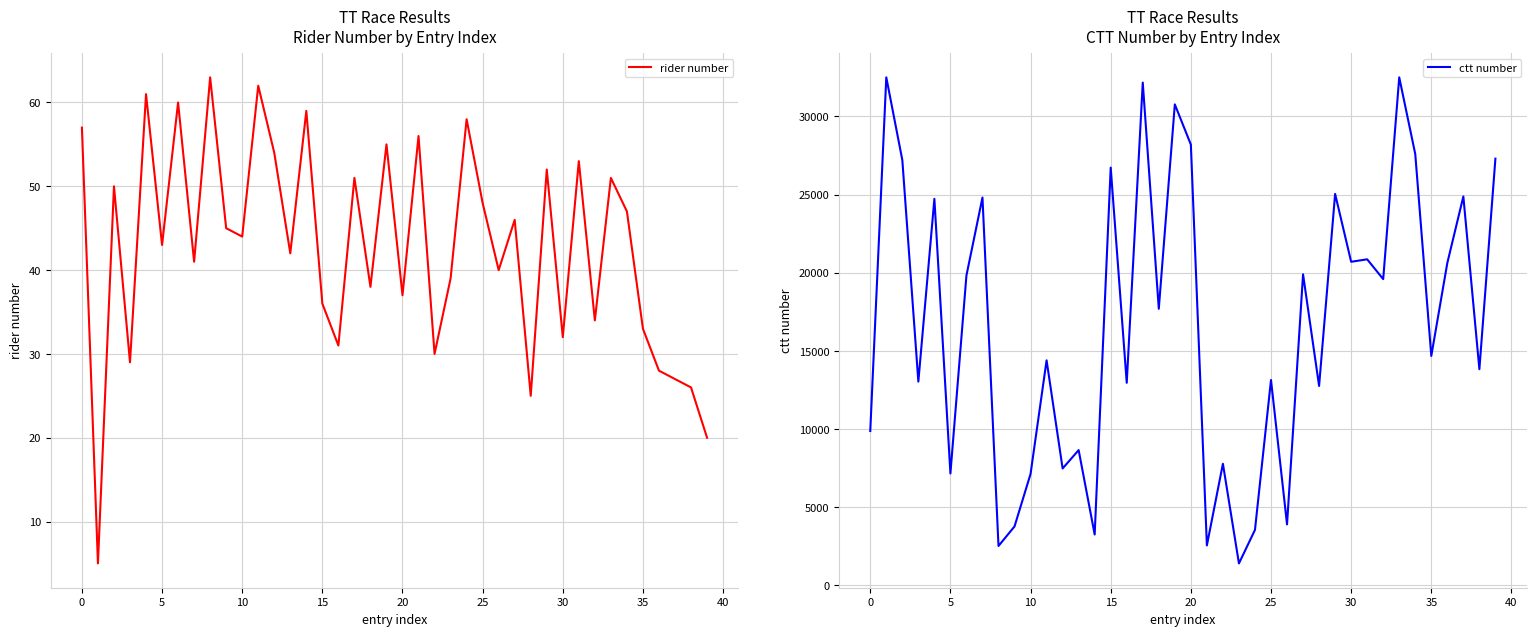

True or false: rider number has a value of 37 at 20.

True